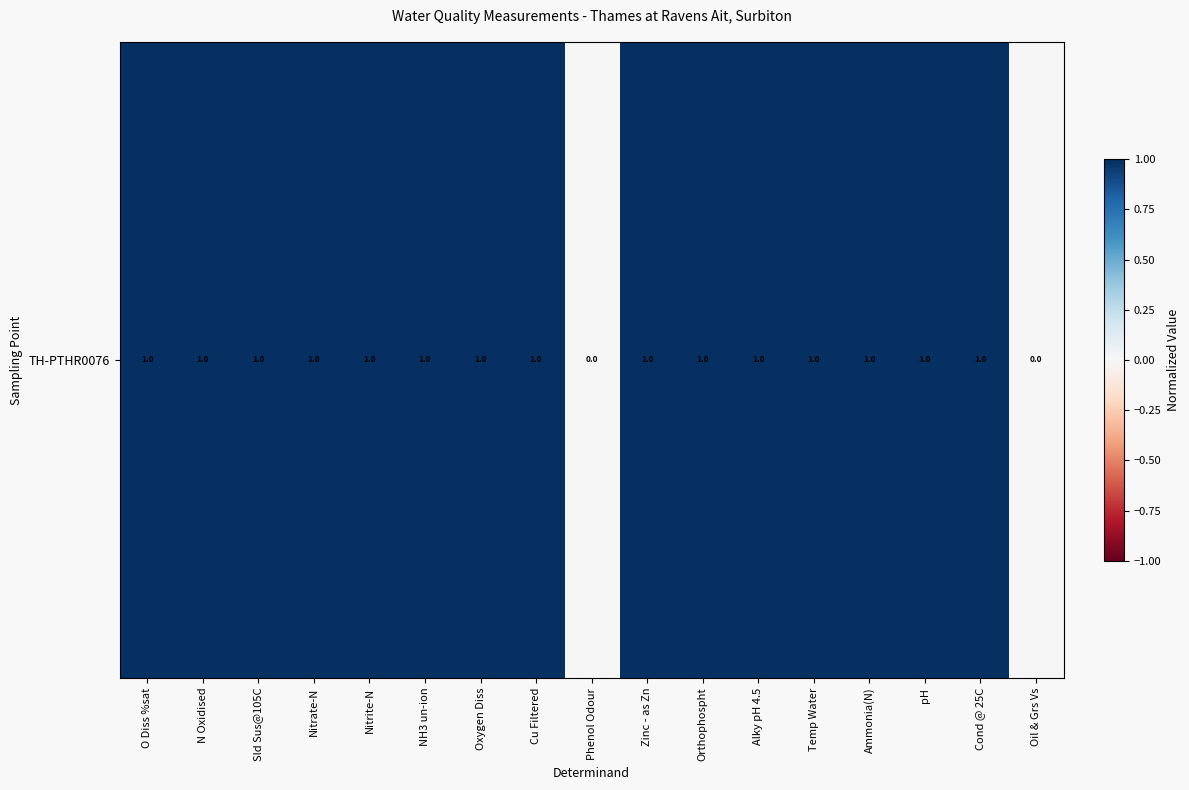

At which category does the chart reach its minimum across all series?

Phenol Odour